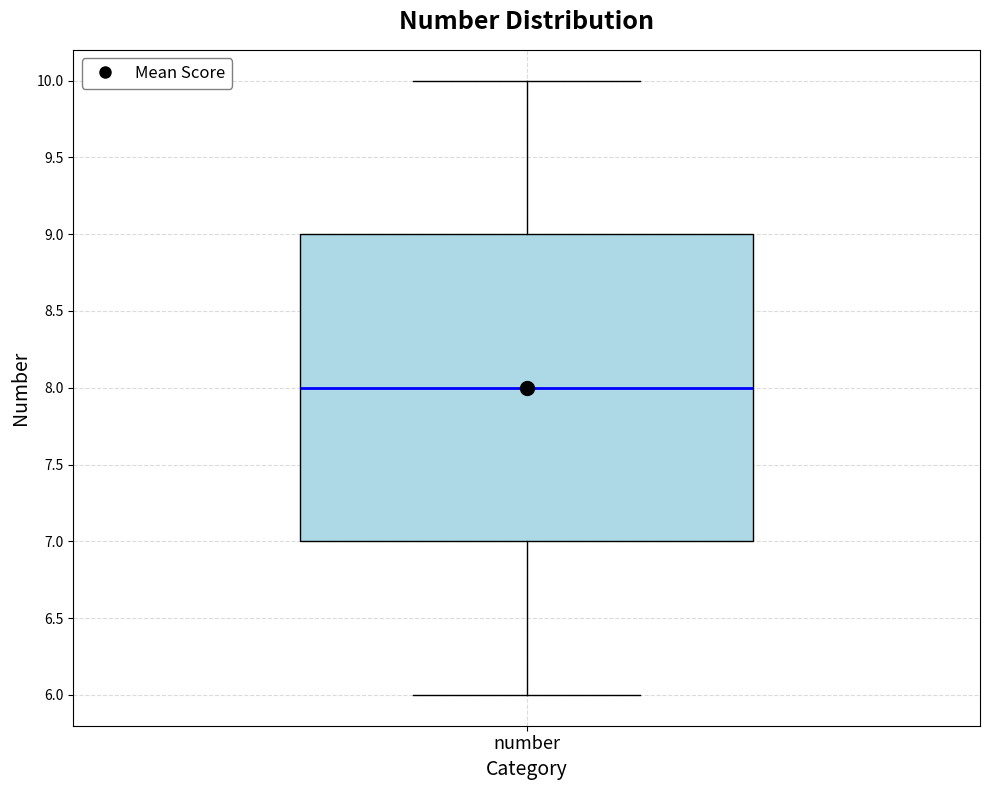

Where does the upper whisker of the box for number end on the y-axis? The values are not printed on the chart, so give them approximately, as read against the axis.

10